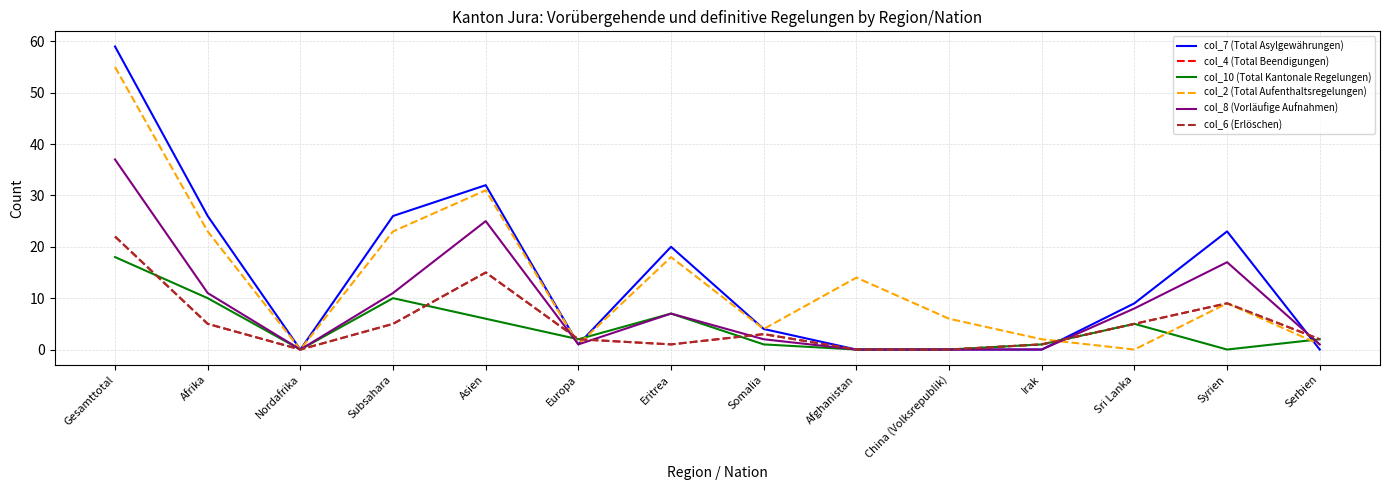

At how many categories does at least one series exceed 52?

1